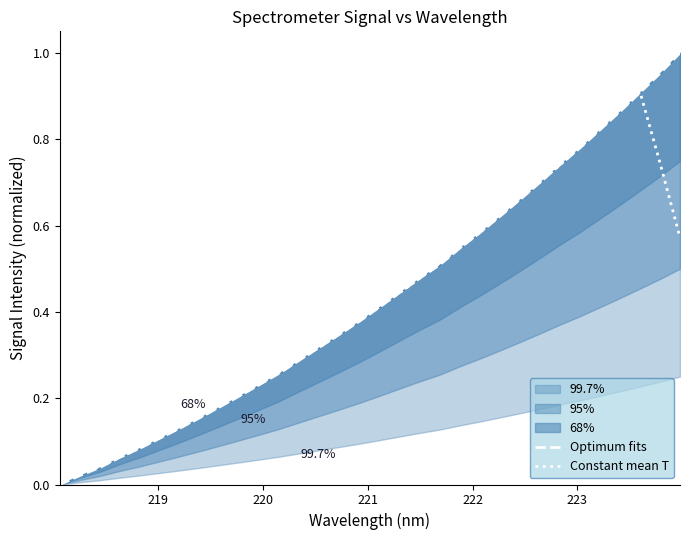

What is the value of the Constant mean T point at the 13th from the left?

0.3